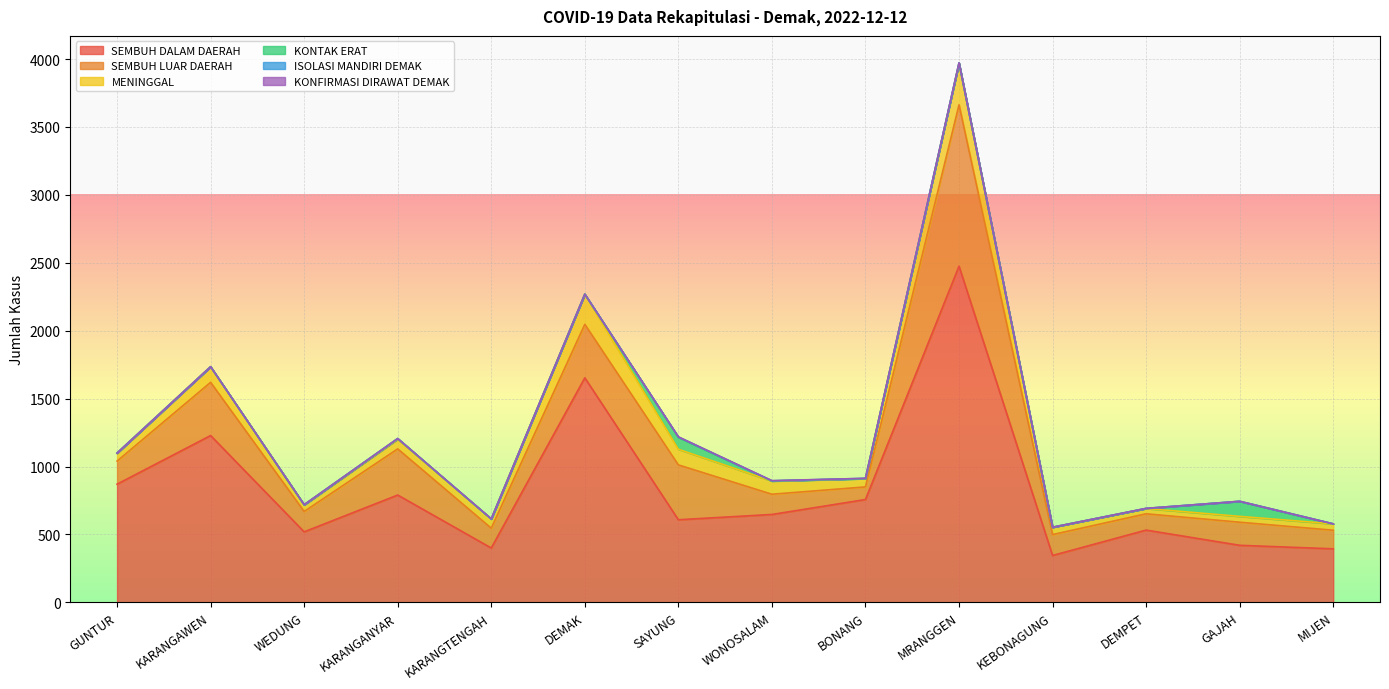

Where is SEMBUH LUAR DAERAH nearest to the value 640?

SAYUNG